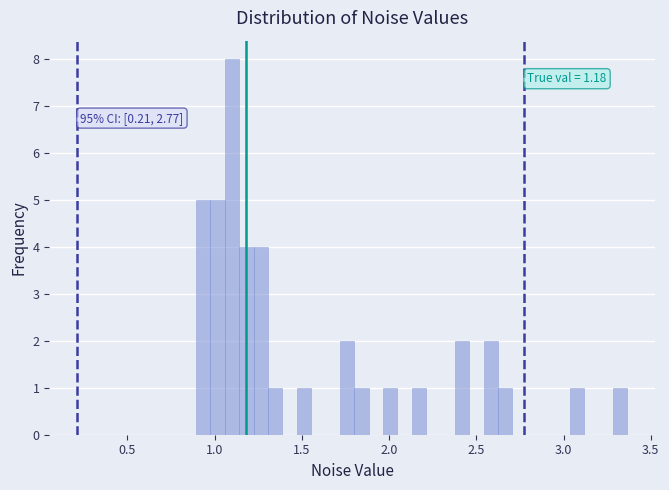

Read against the x-axis, roughly where is the centre of the tallest bar?

1.10